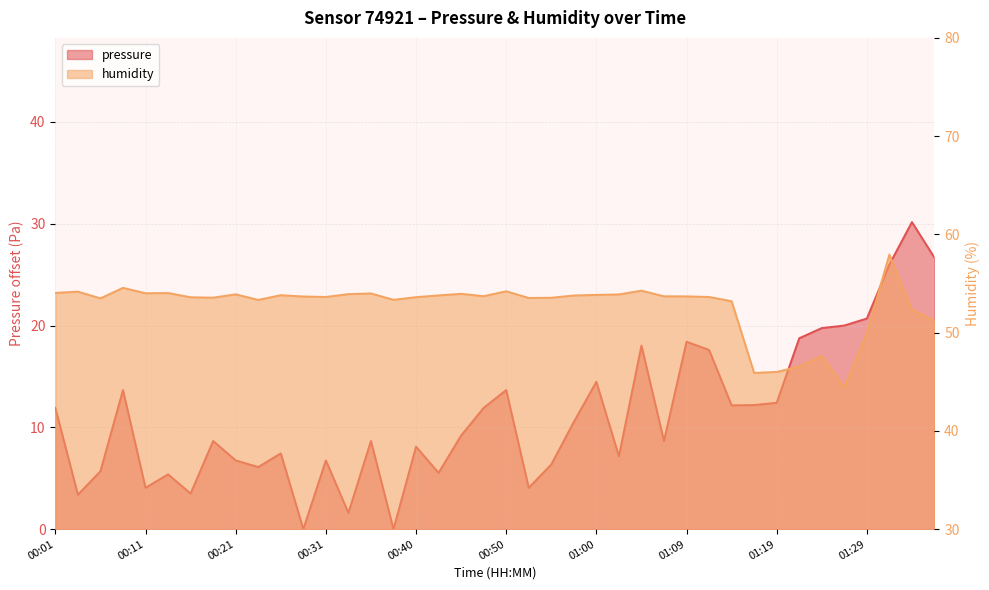

True or false: pressure and humidity cross at least once.

False